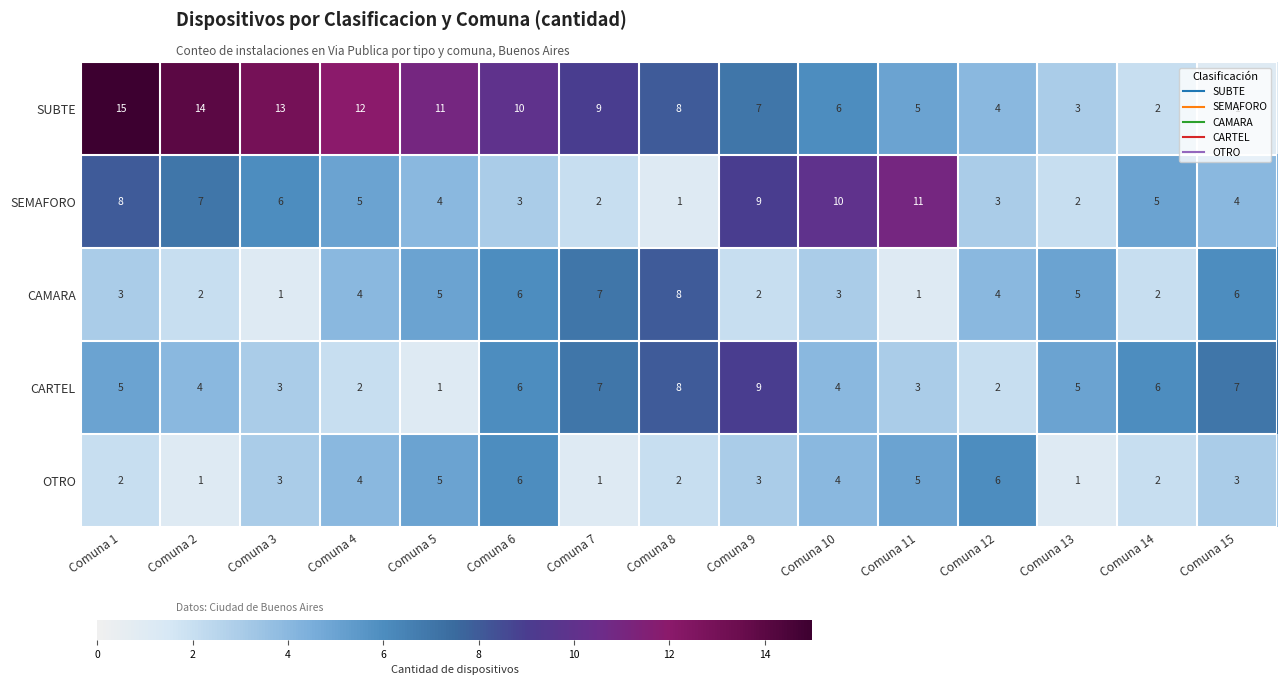

Which series has the largest range (max minus min)?

SUBTE